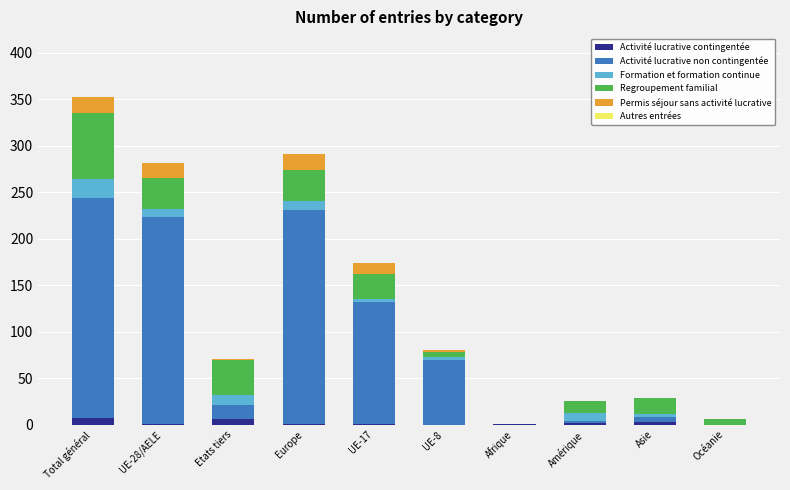

At which category is the sum across all series the highest?

Total général